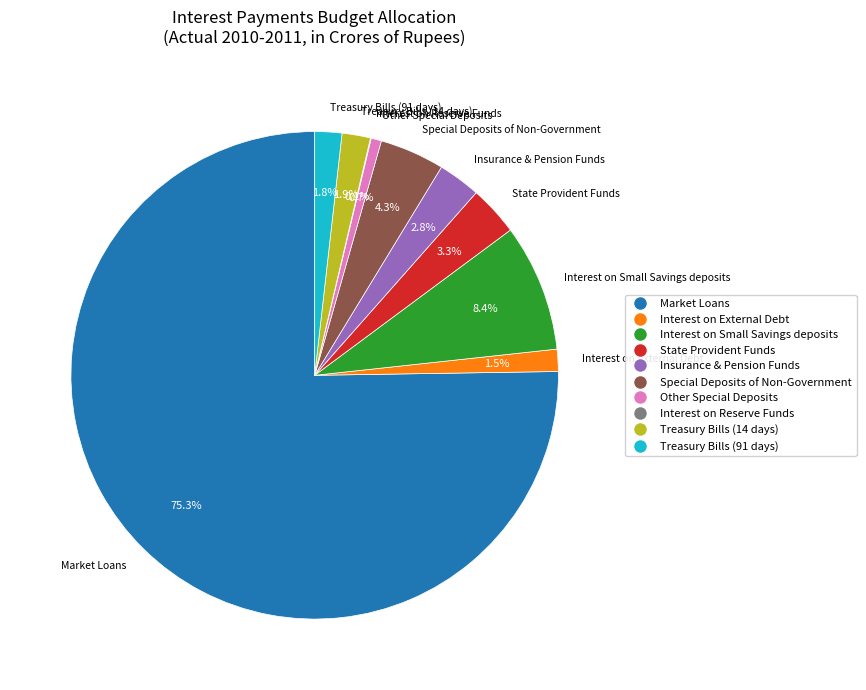

True or false: Treasury Bills (14 days) accounts for 2% of the total.

True